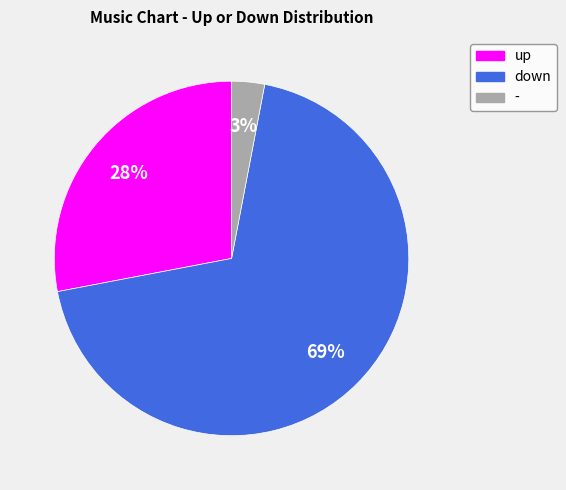

How many slices are in this pie chart?

3